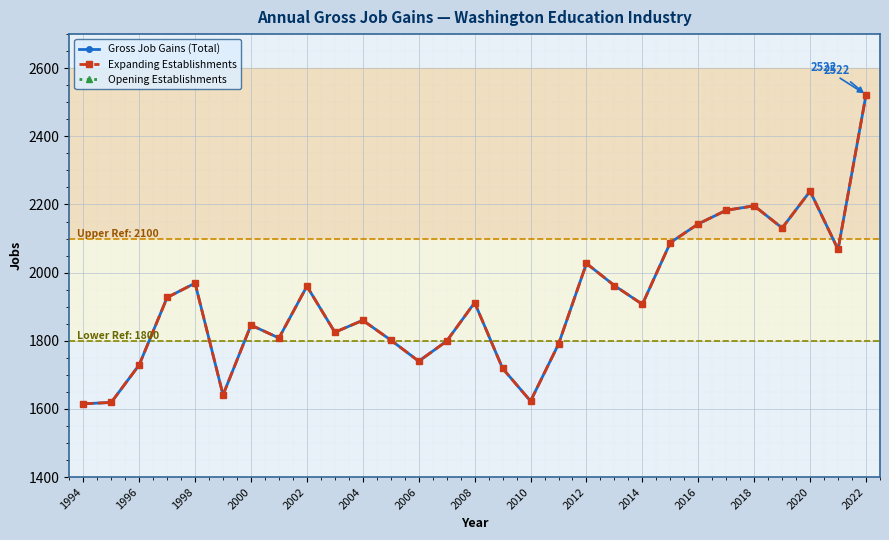

At which label is Opening Establishments closest to 0?

1994